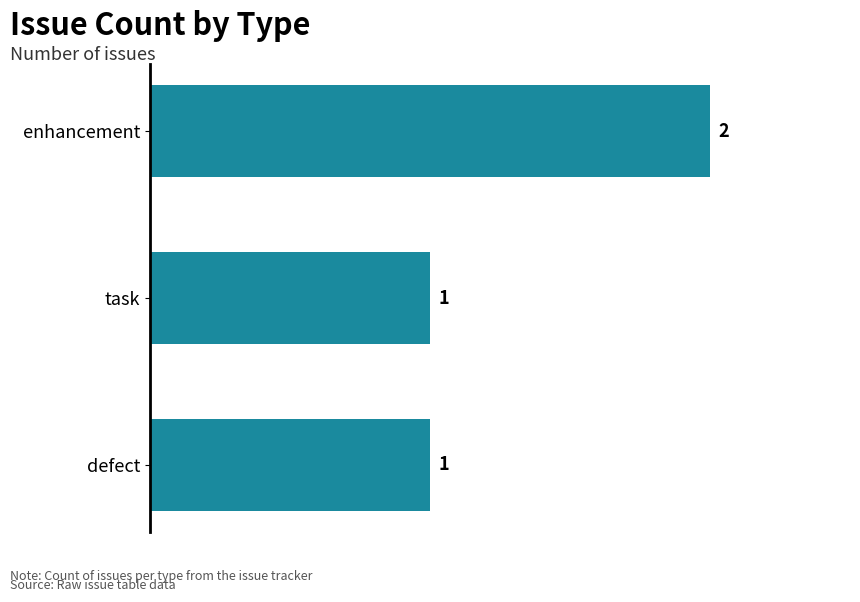

What is the ratio of the value at defect to the value at enhancement?

0.5